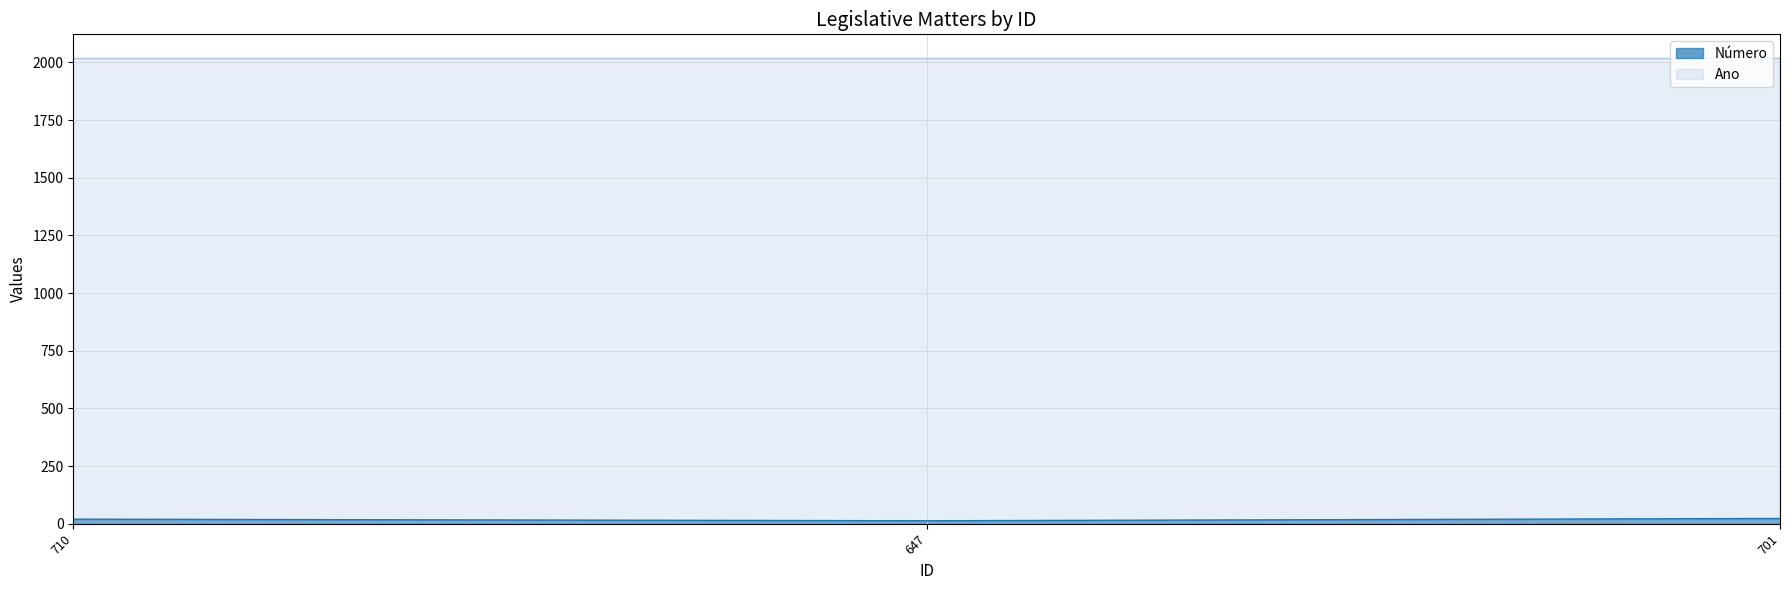

What is the label of the 3rd point from the right?

710